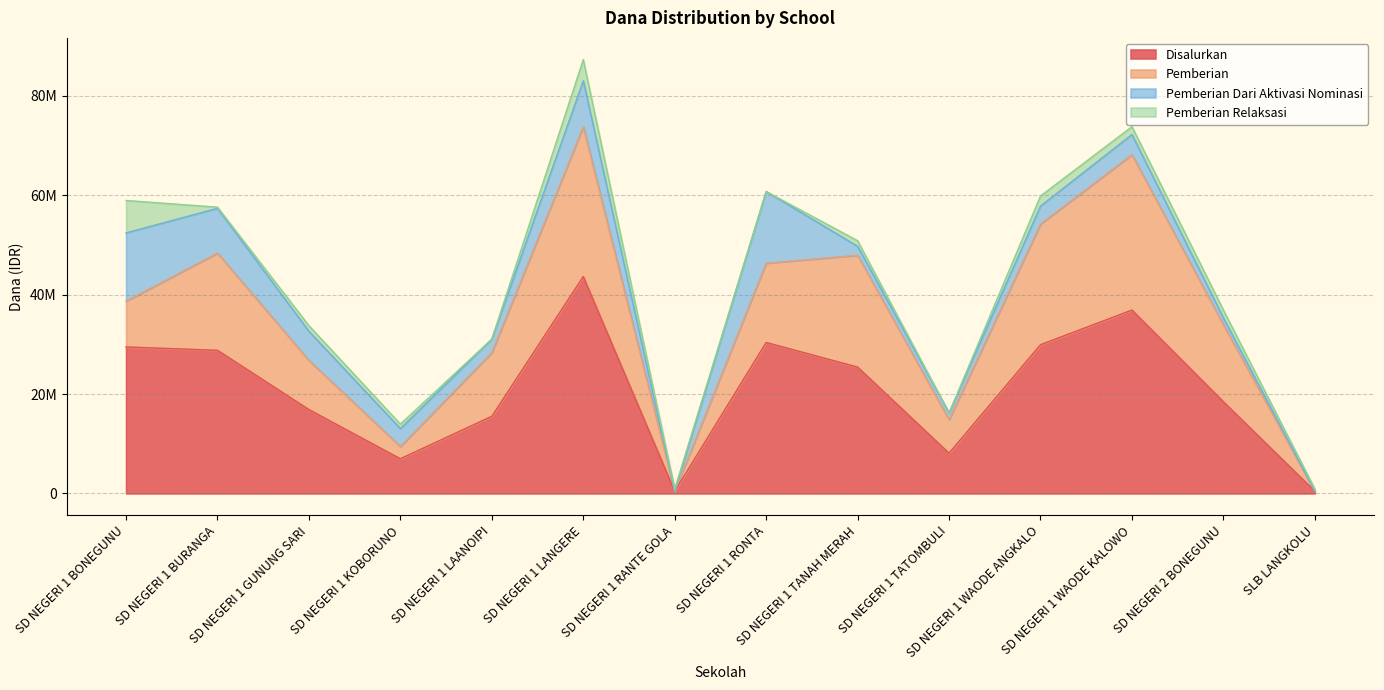

Read the Pemberian Dari Aktivasi Nominasi value at SD NEGERI 1 WAODE ANGKALO, to the nearest 10.

3600000